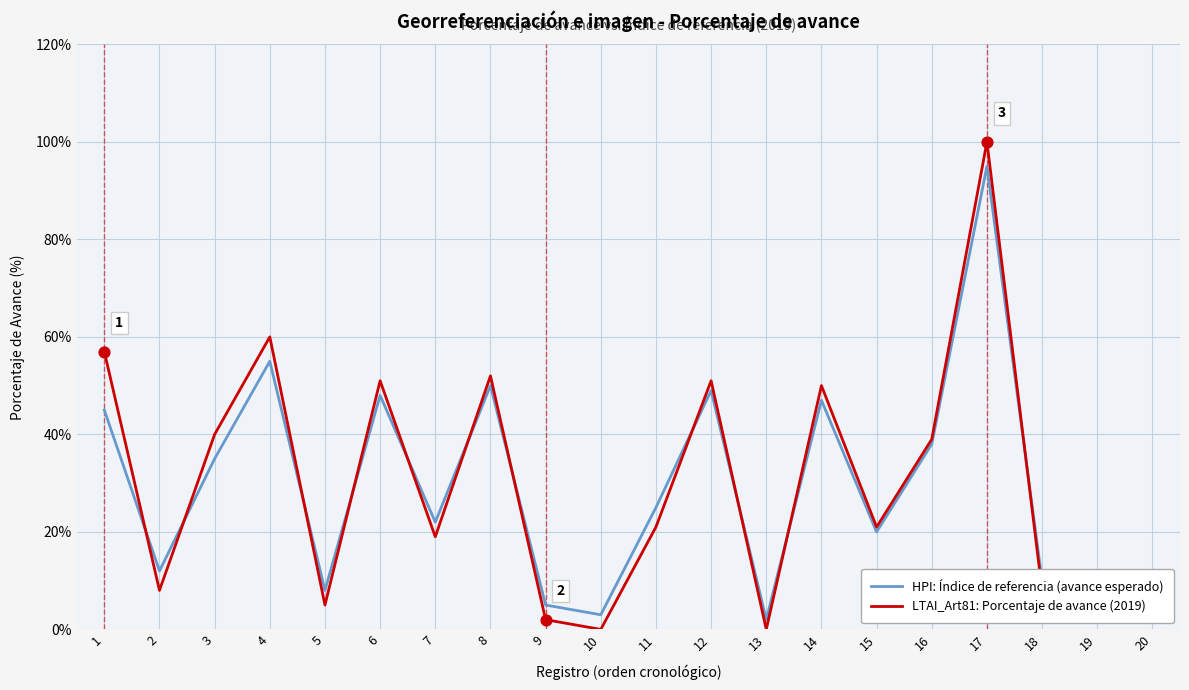

What are all the series names shown in the legend?

HPI: Índice de referencia (avance esperado), LTAI_Art81: Porcentaje de avance (2019)